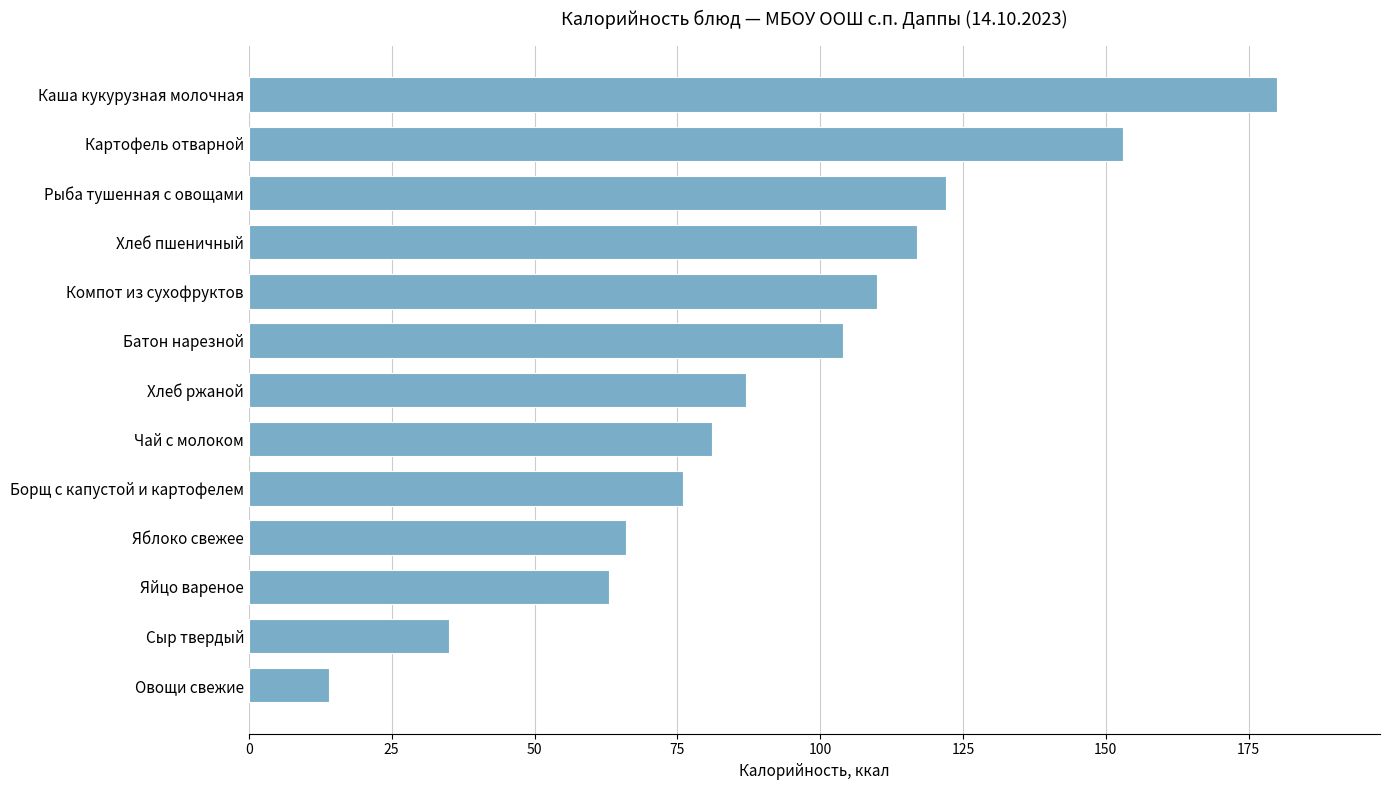

What value does the data have at Картофель отварной, to the nearest 5?

155